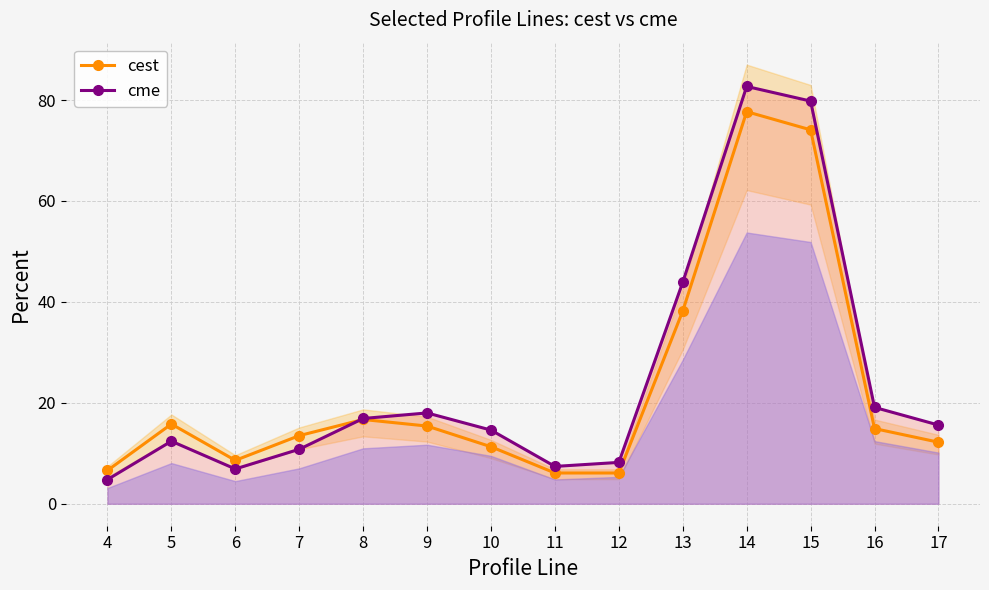

List the series in order of their peak value, lowest first.

cest, cme